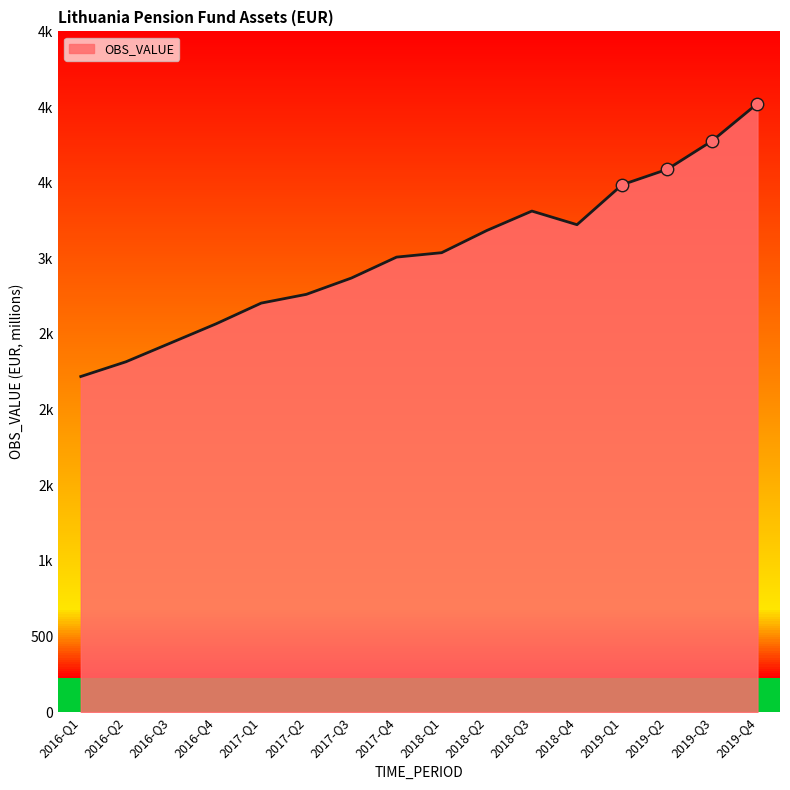

Between 2019-Q1 and 2016-Q1, which is larger?

2019-Q1